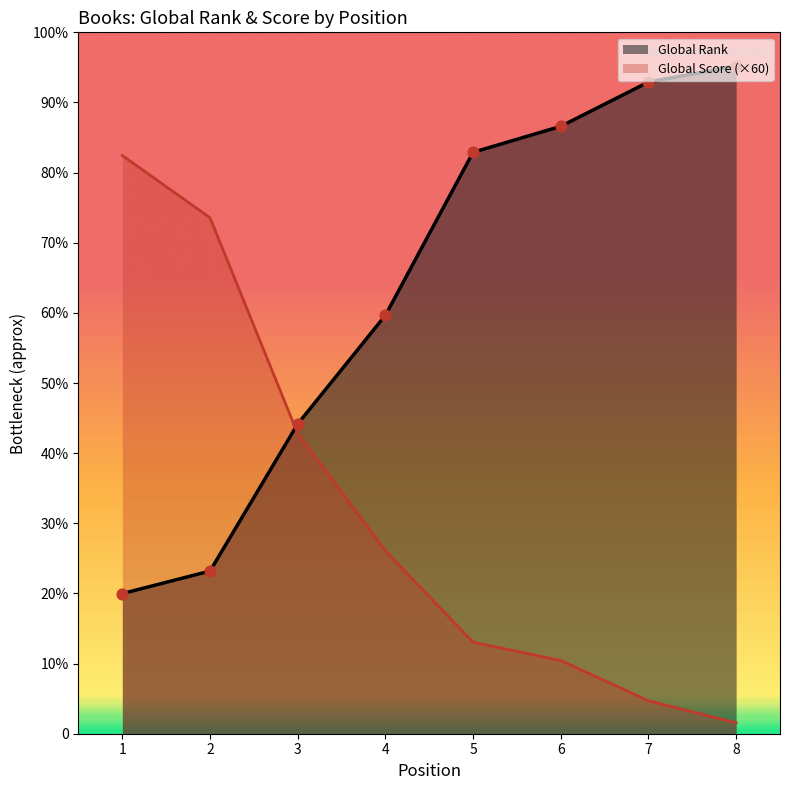

Which series reaches the minimum Y coordinate?

Global Score